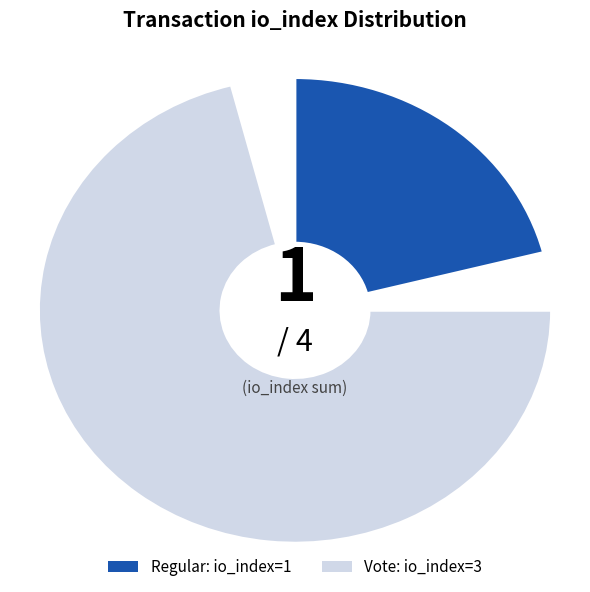

To the nearest percent, what is the average slice percentage?

50%